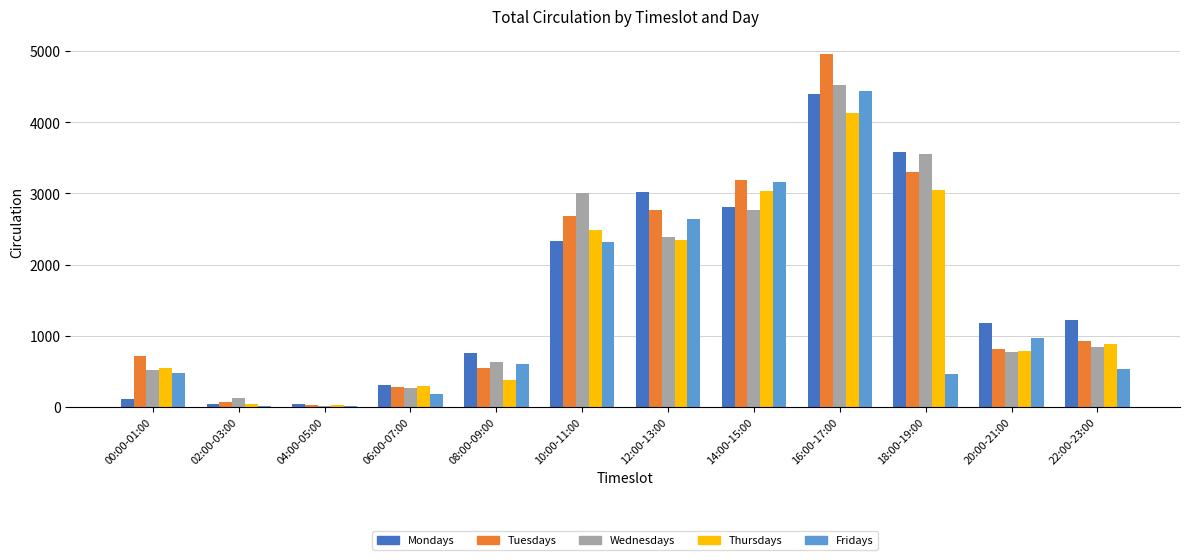

How many groups of bars are there?

12